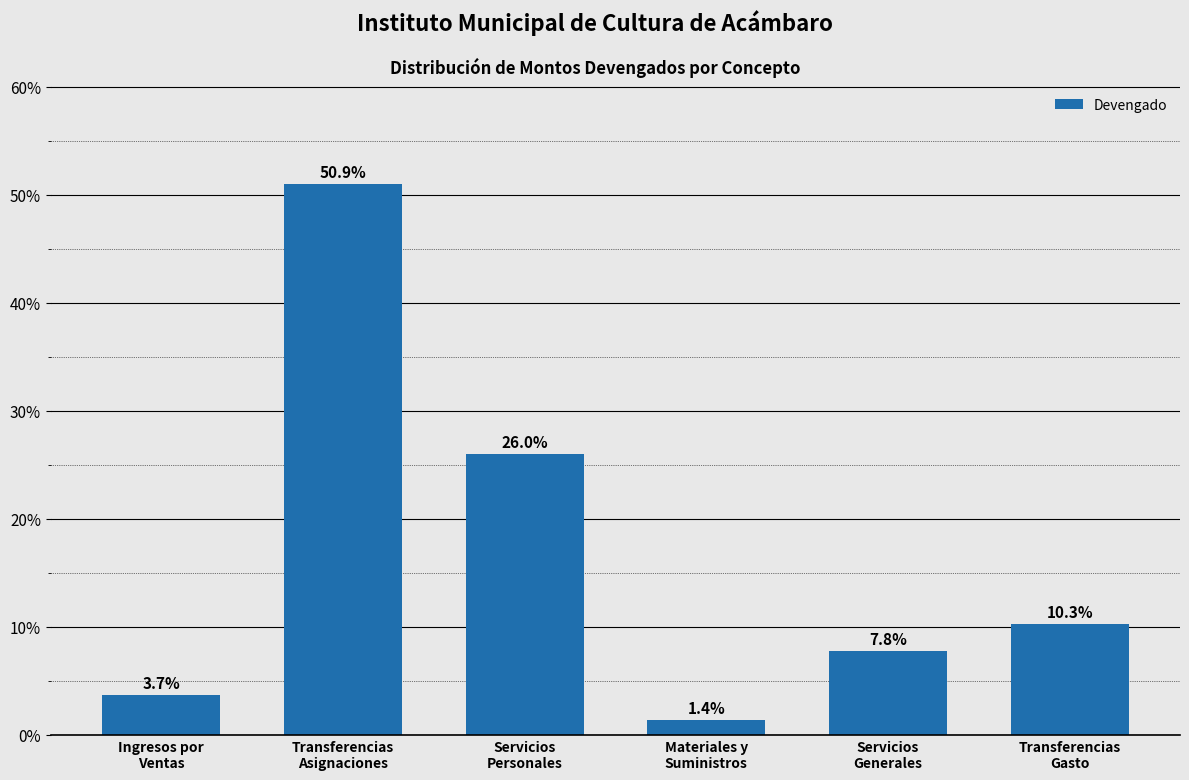

Reading left to right, transcribe all the data shown in this chart.

3.7	50.9	26.0	1.4	7.8	10.3